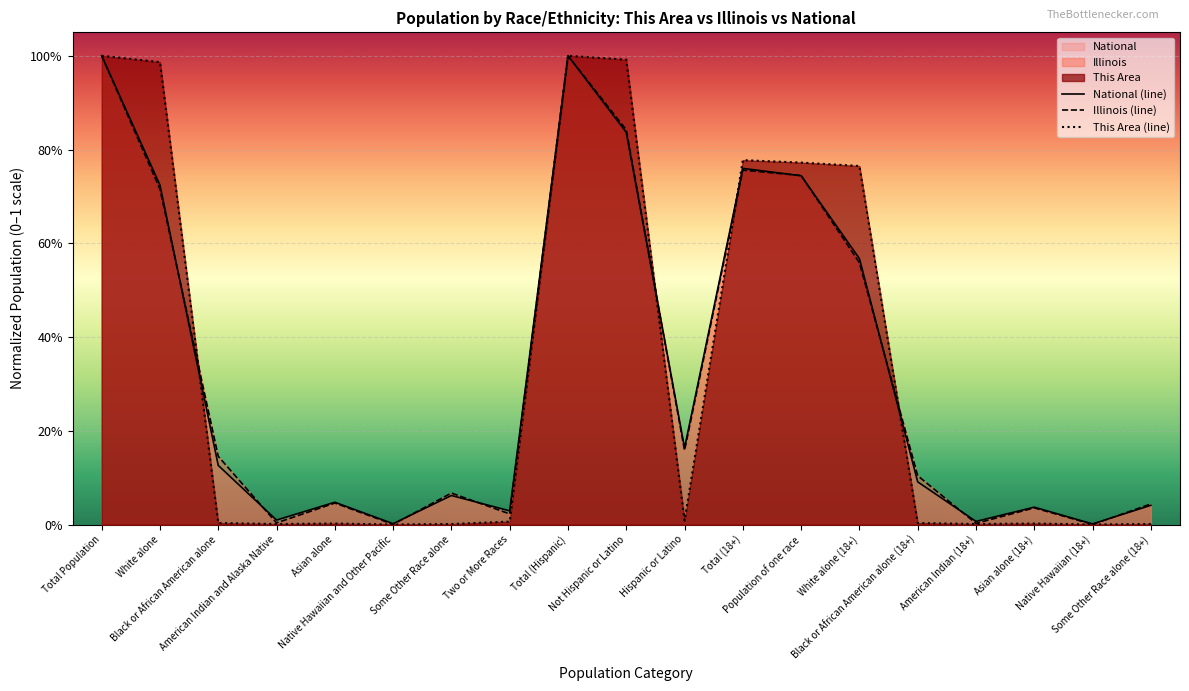

Is it true that This Area (line) equals 0.0 at Asian alone (18+)?

True